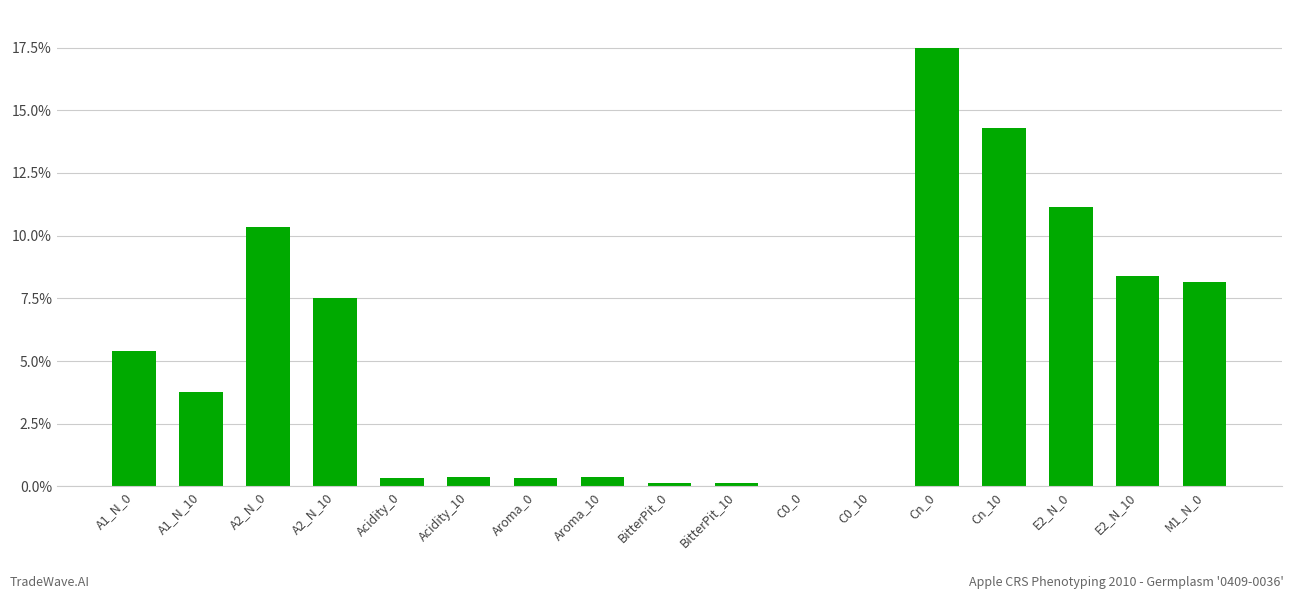

Read the value at BitterPit_10.

0.1